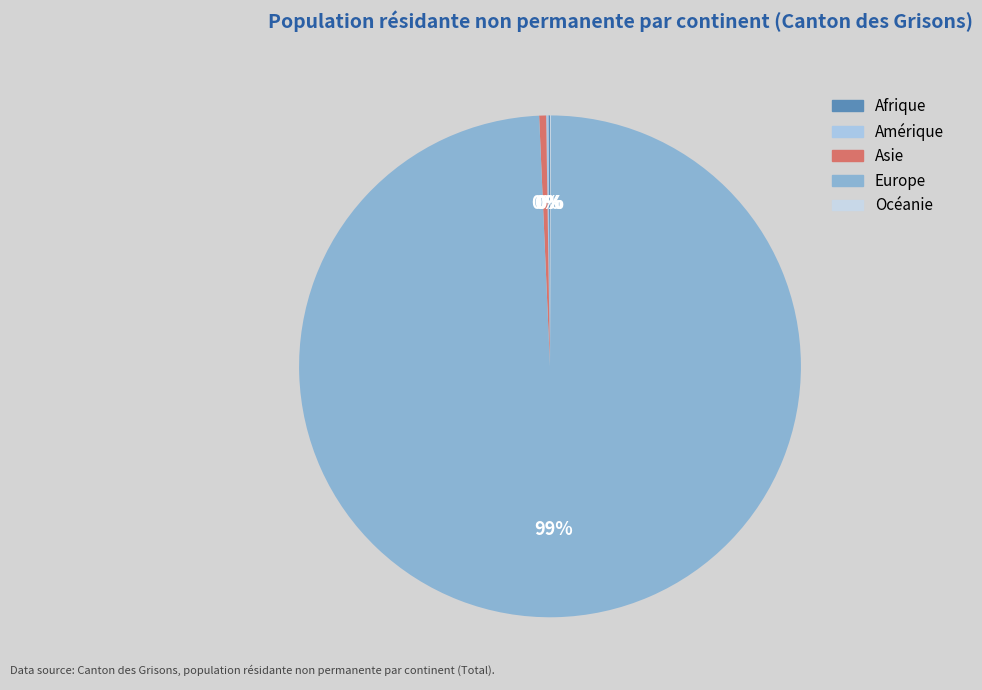

Is there any slice that represents more than half of the pie?

Yes